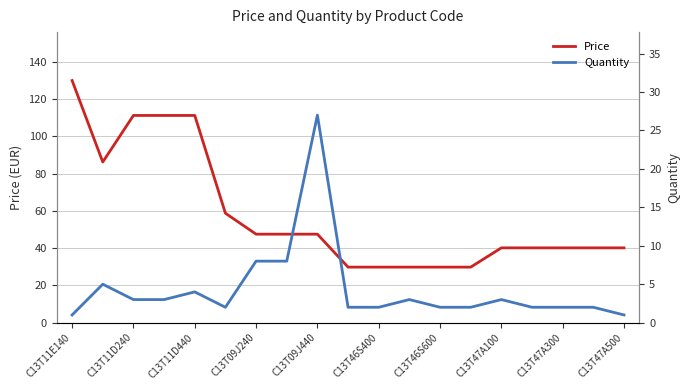

Read the Price value at 11.

29.8